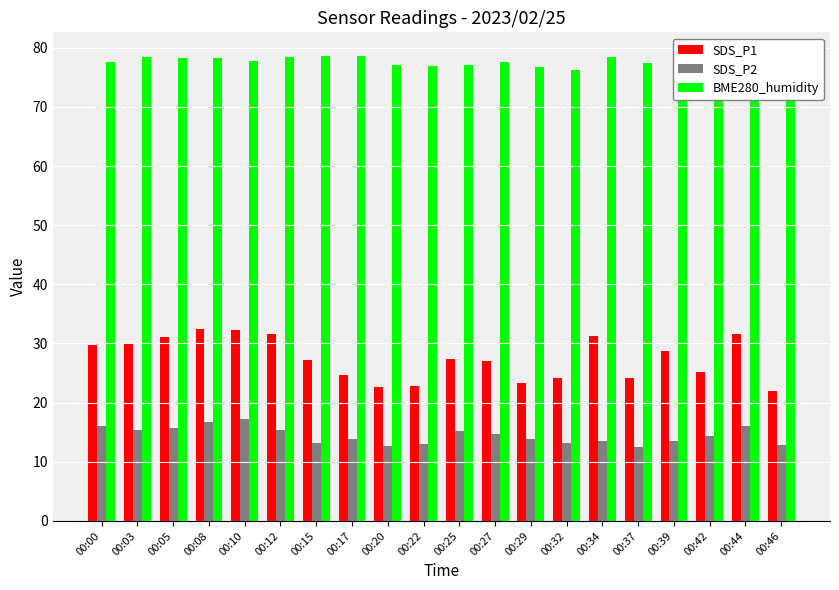

What is the total value across all series at 00:39?

119.2